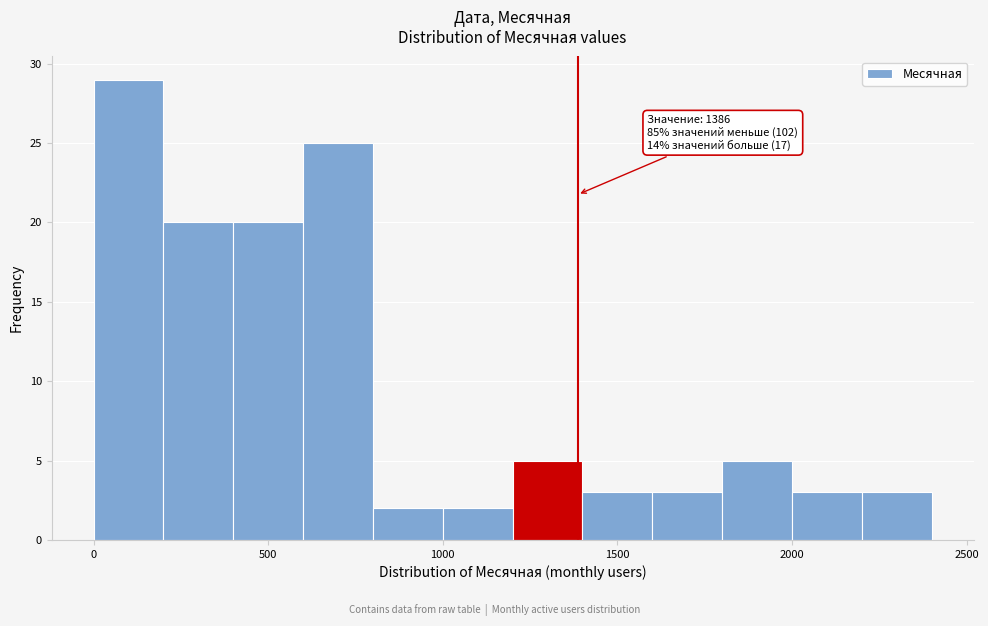

Over which range of the x-axis is the bar tallest?

0 to 200